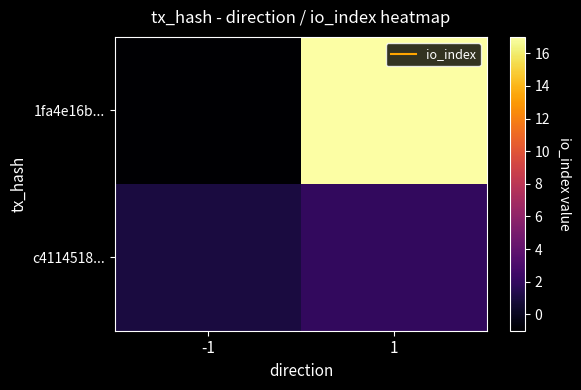

At -1, list the series in order from largest to smallest.

c4114518..., 1fa4e16b...